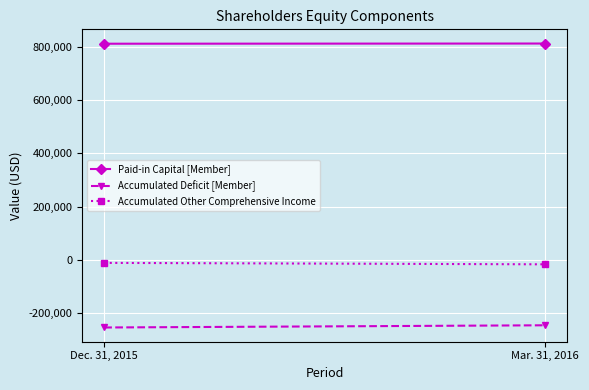

What is the label of the 2nd point from the right?

Dec. 31, 2015